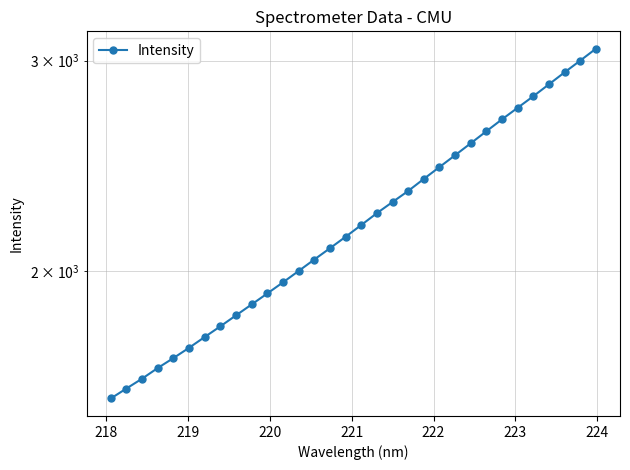

How many data points are less than 2184?

16